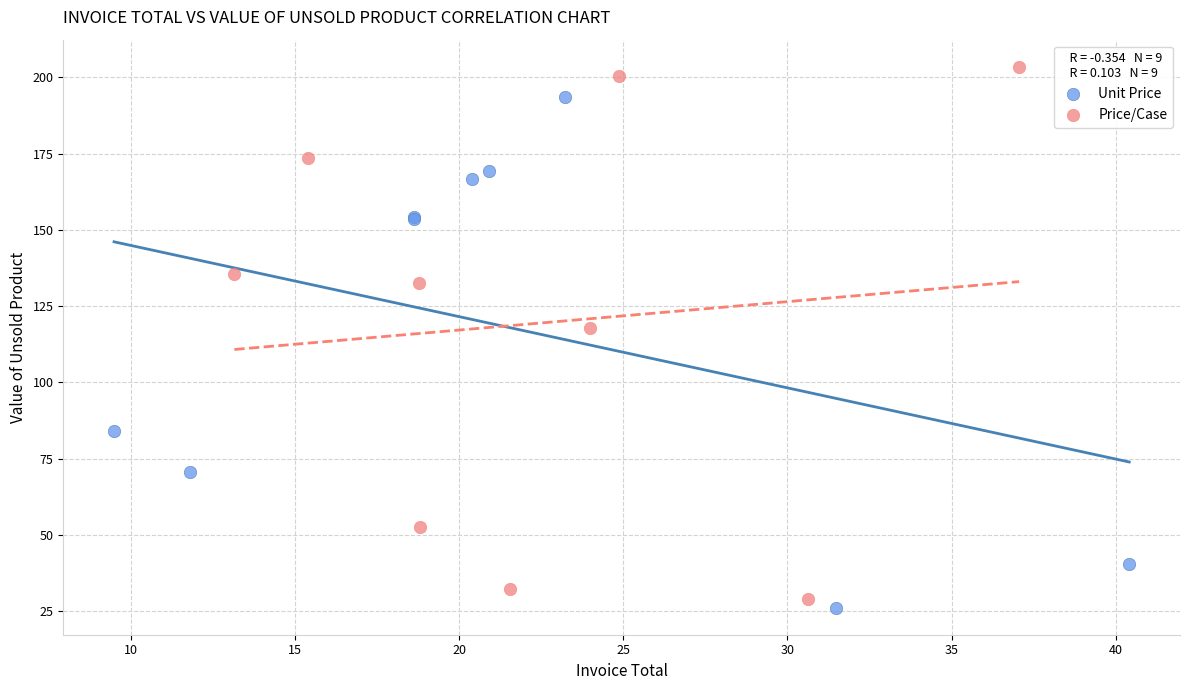

What are all the series names shown in the legend?

Unit Price, Price/Case